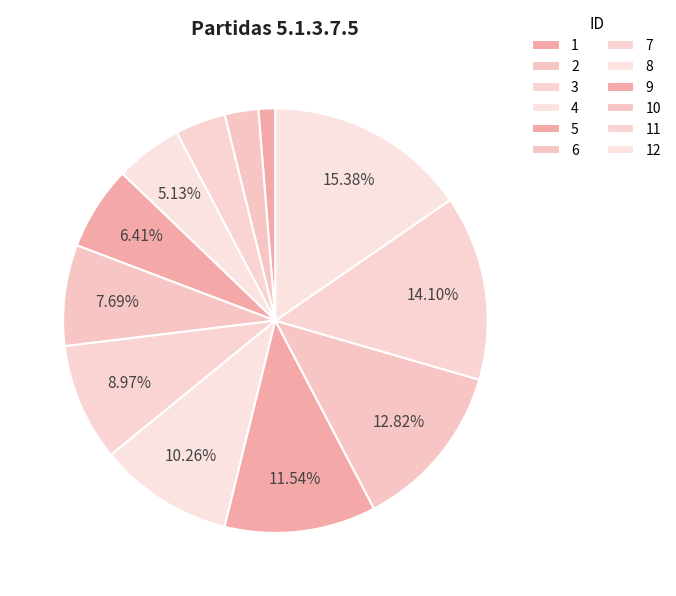

To the nearest percent, what is the combined percentage of 7 and 4?

14%